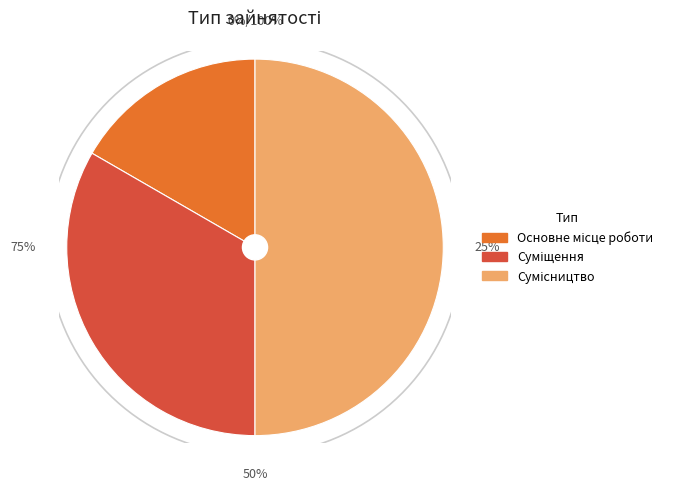

Is Суміщення the majority of the pie?

No